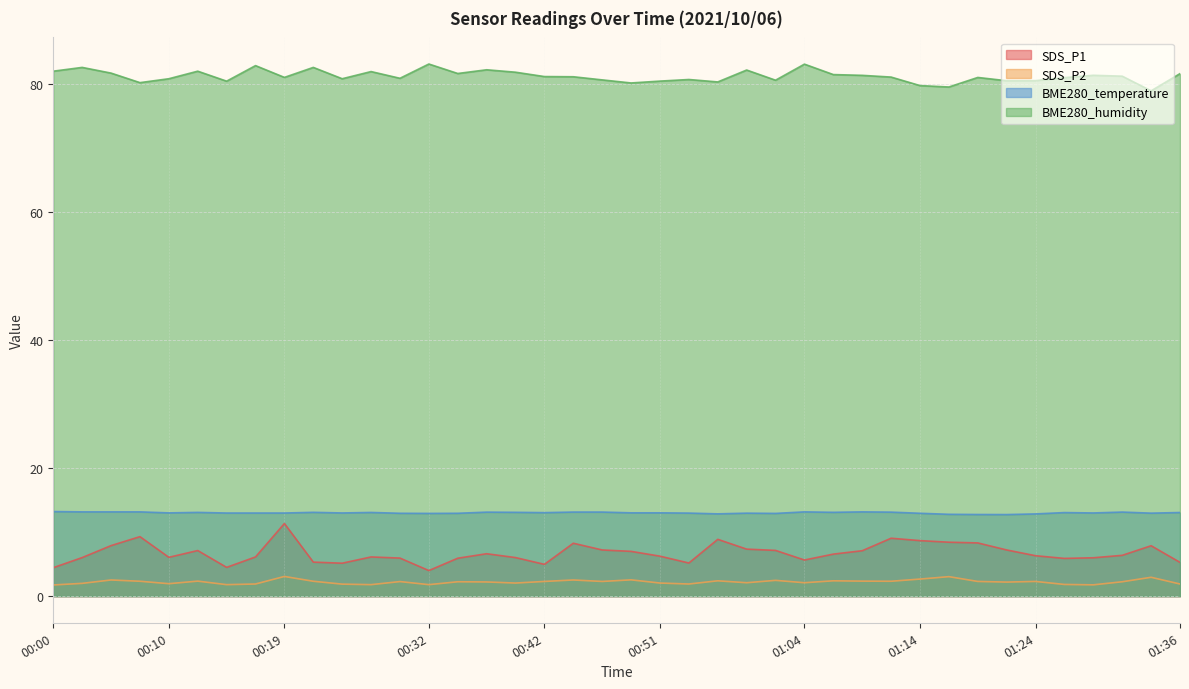

Does the chart have visible grid lines?

Yes